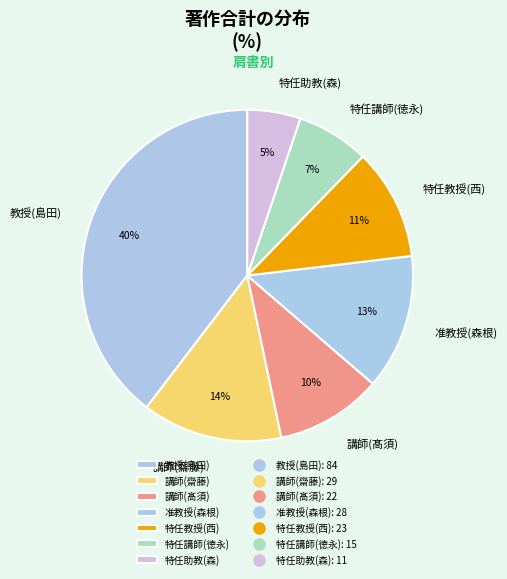

Does any single category account for the majority?

No